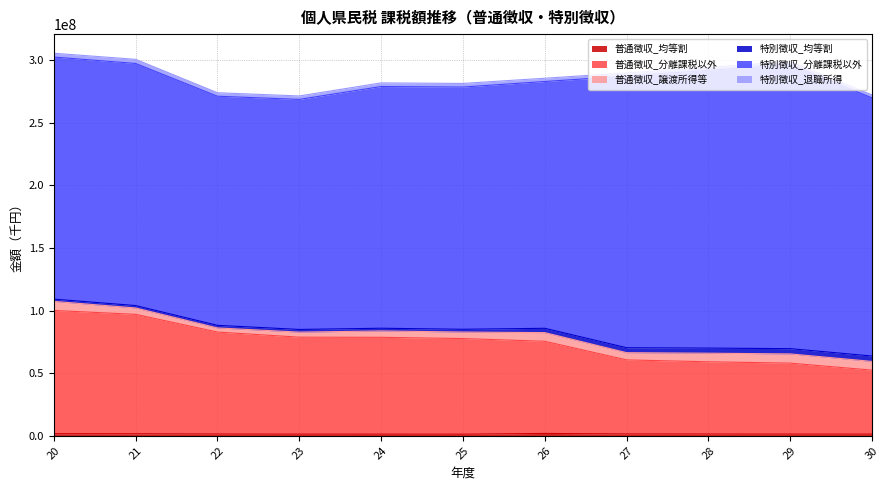

What is the value of the 普通徴収_均等割 point at the 2nd from the left?

1607373